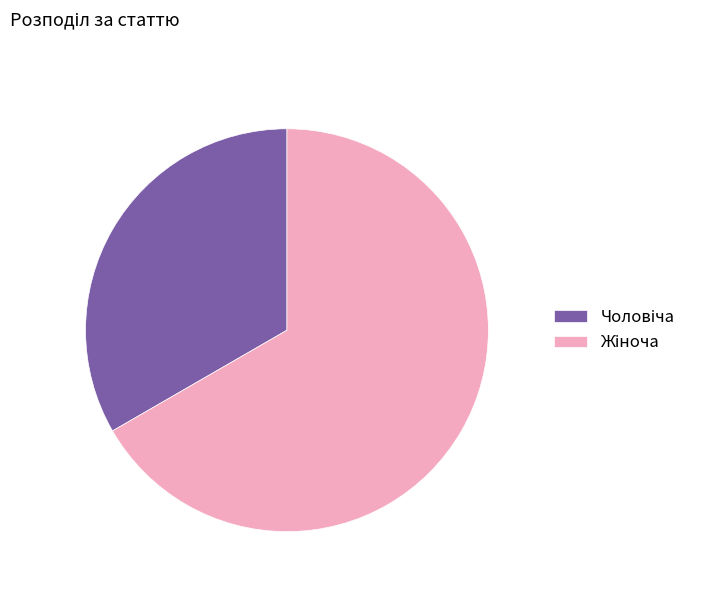

Is there a majority slice in this chart?

Yes